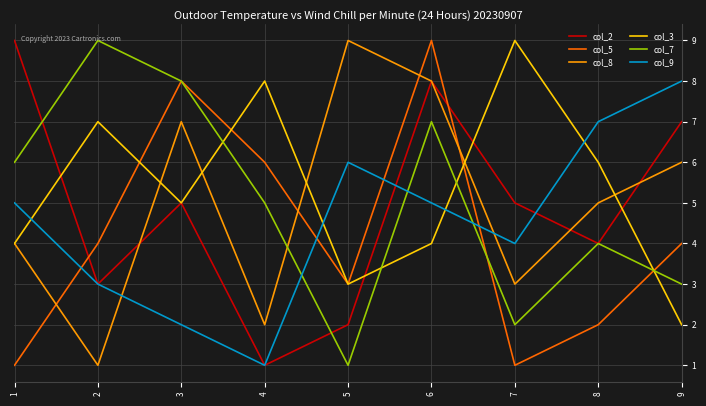

At which label is col_7 closest to 5?

4